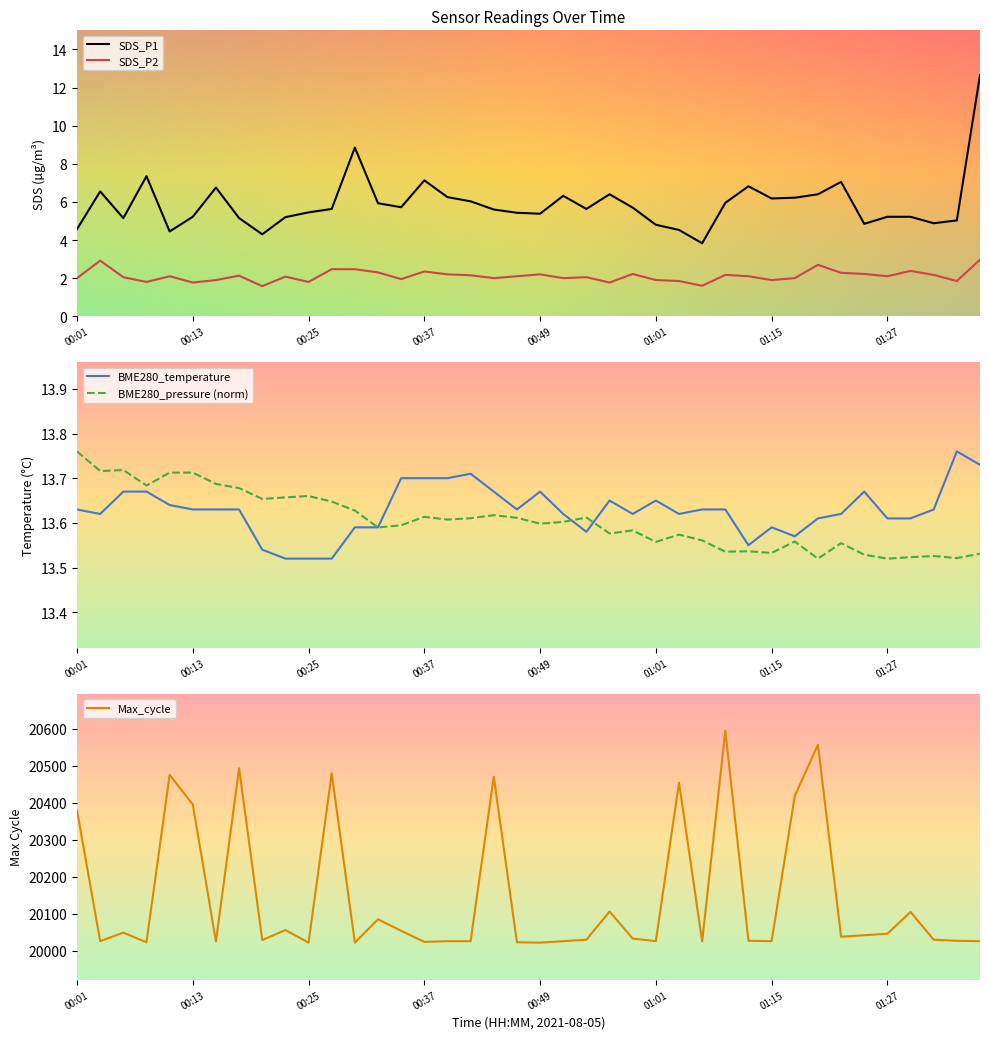

At how many categories does at least one series exceed 11008?

40